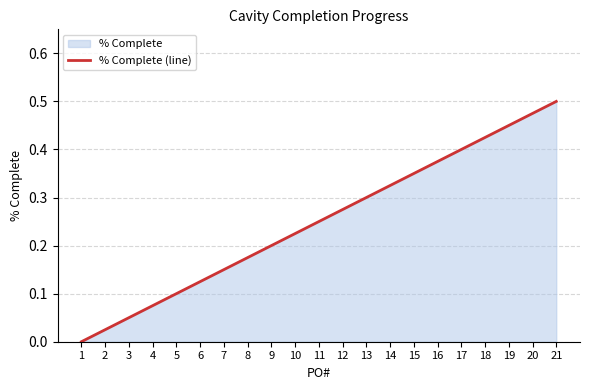

Which category has the highest value across all series?

21